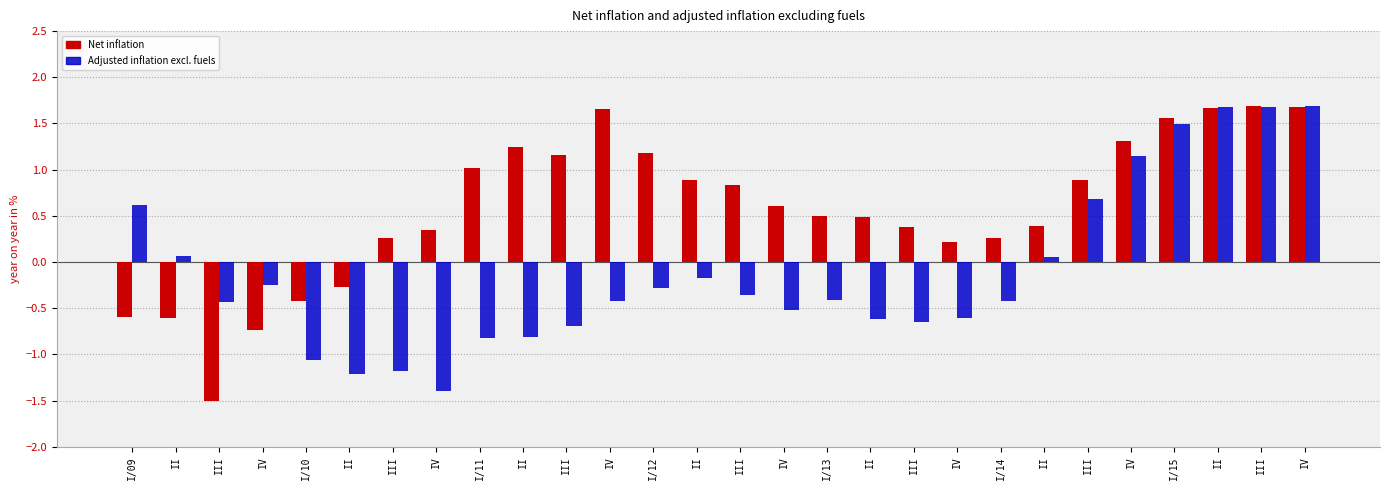

How many values in the Net inflation series are below 0?

6